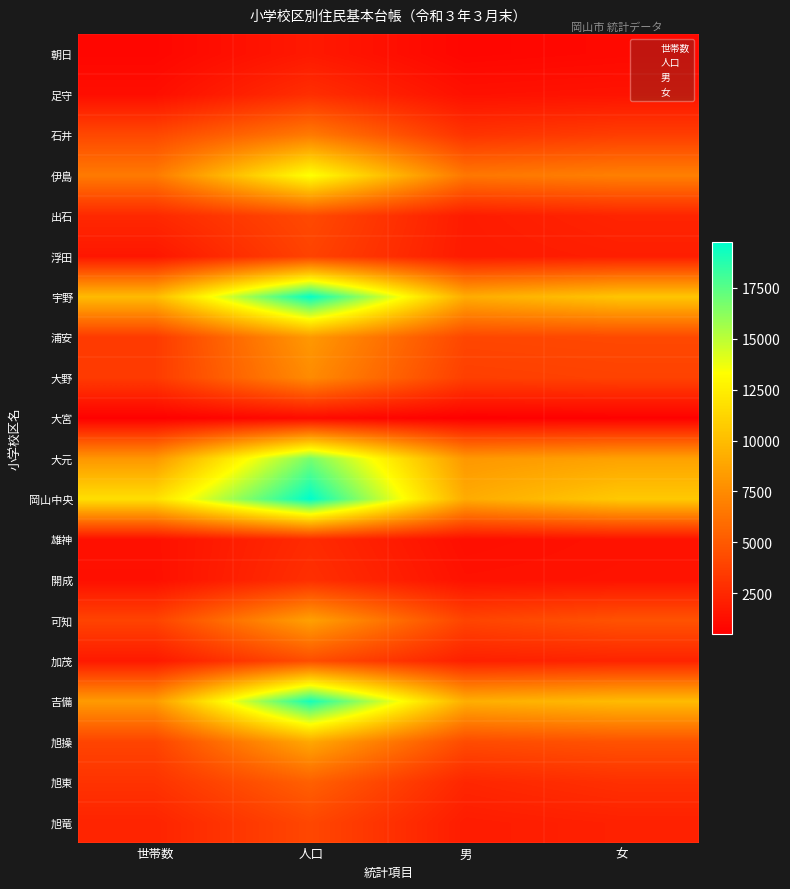

How many distinct data groups are displayed?

20